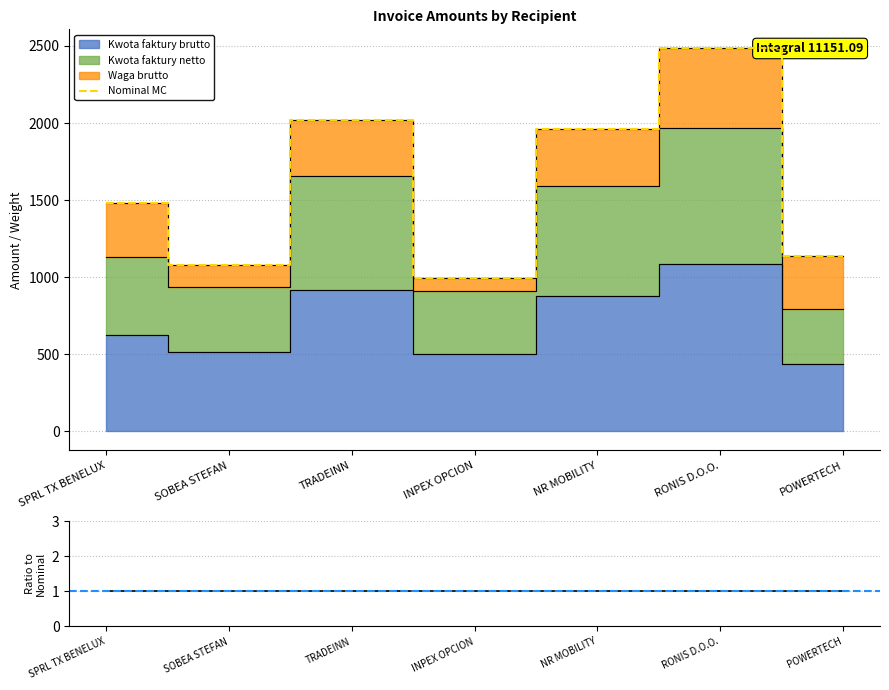

What is the minimum value for Ratio?

1.0